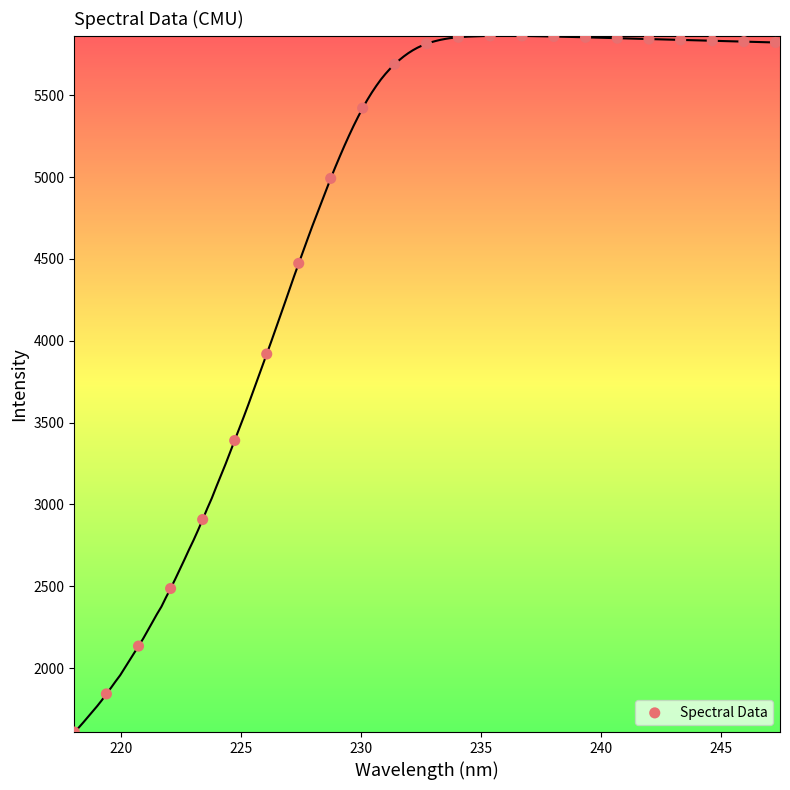

What is the range of X values (max minus min)?

29.2